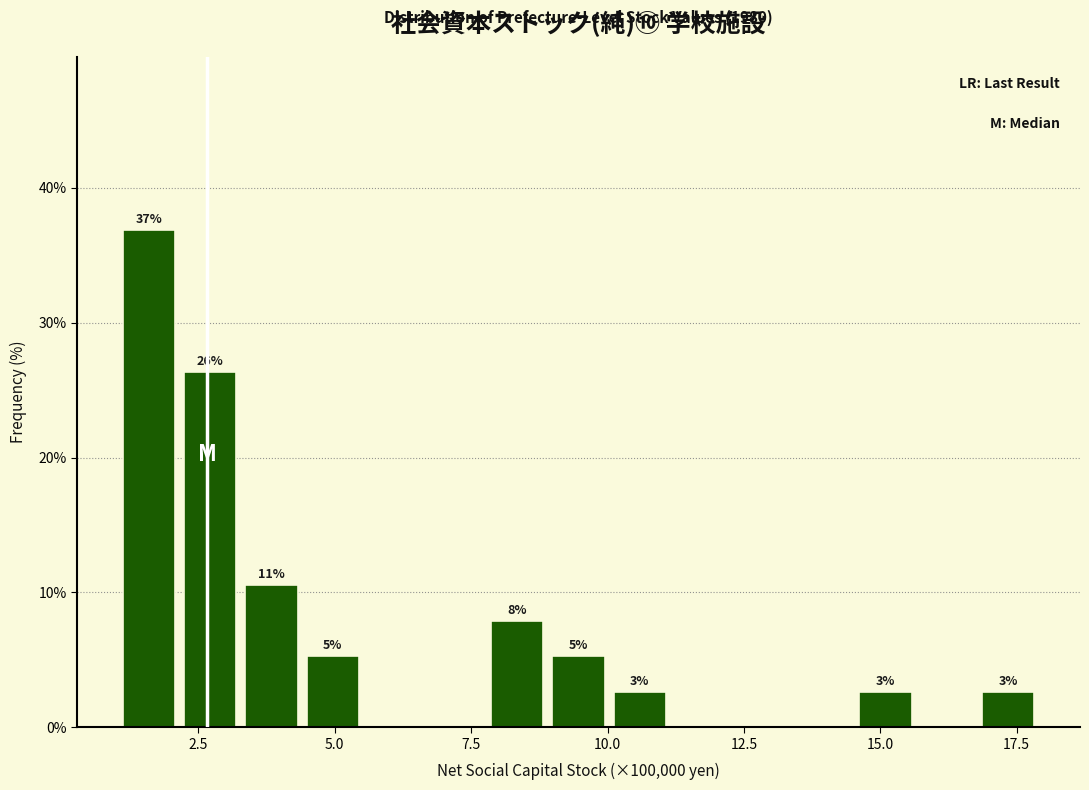

Around what value on the x-axis is the tallest bar? Give the approximate position of its centre, as read against the axis.

1.5